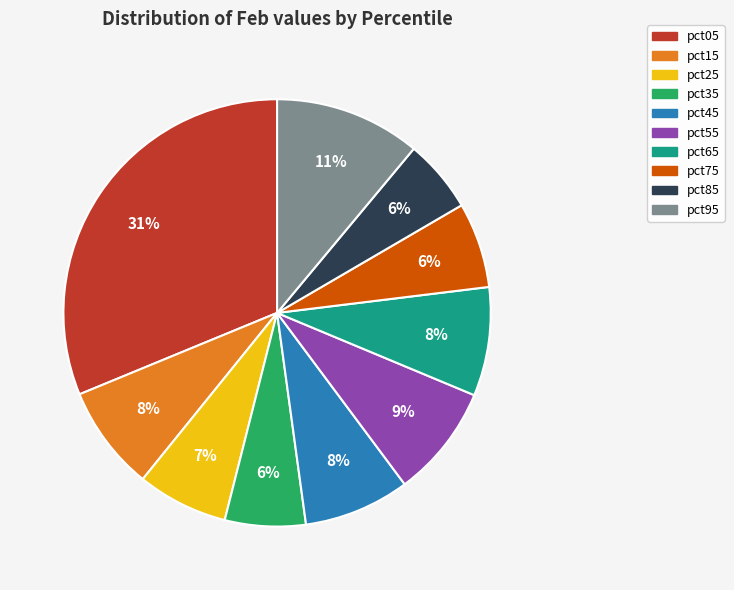

The pct75 slice represents 6% of the pie. True or false?

True